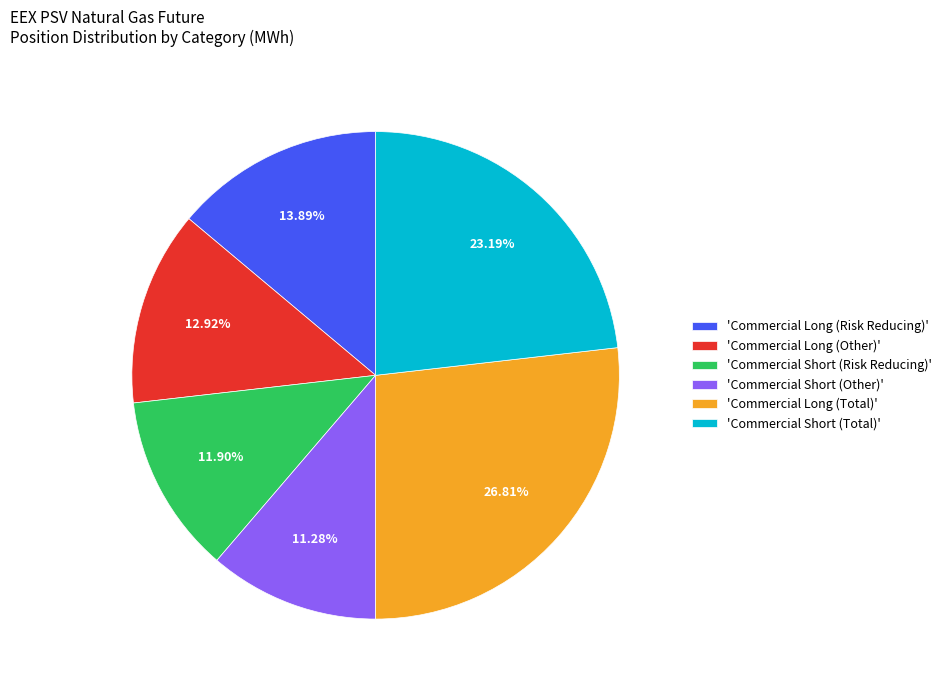

Combined, do 'Commercial Short (Risk Reducing)' and 'Commercial Long (Risk Reducing)' account for over 50%?

No